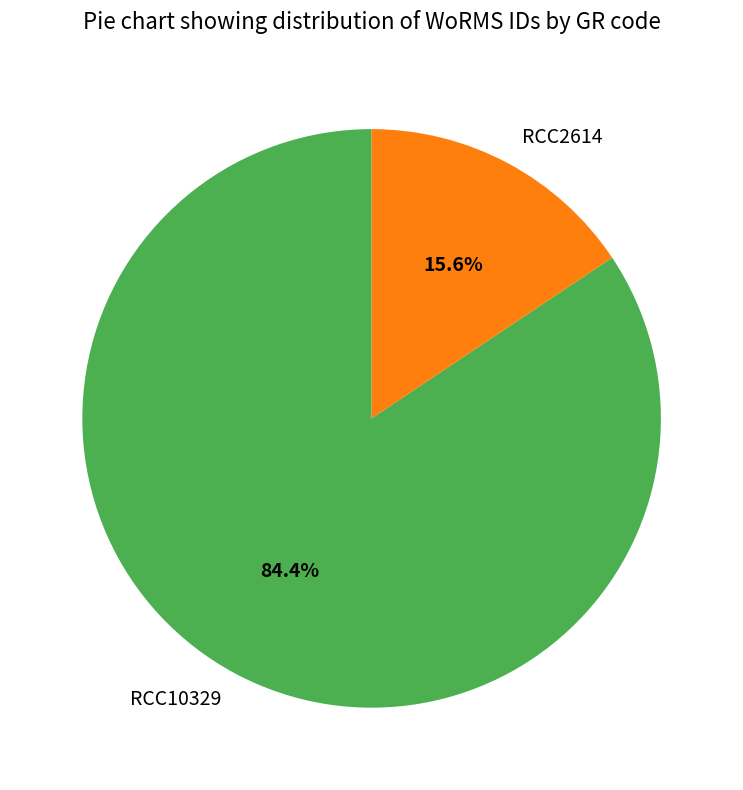

To the nearest percent, what portion does RCC2614 represent?

16%